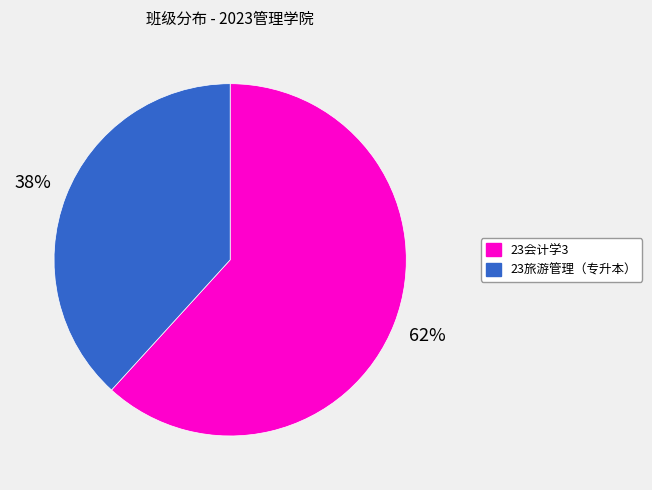

To the nearest percent, what is the average slice percentage?

50%